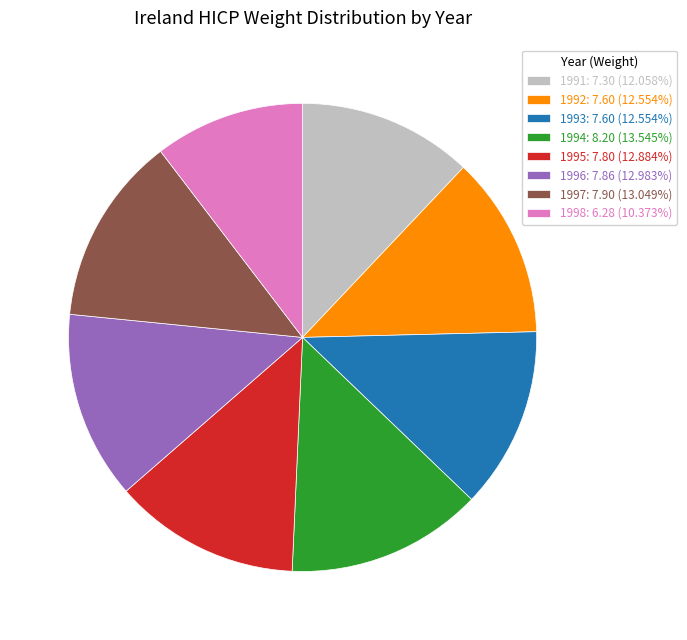

Is 1995: 7.80 (12.884%) the majority of the pie?

No